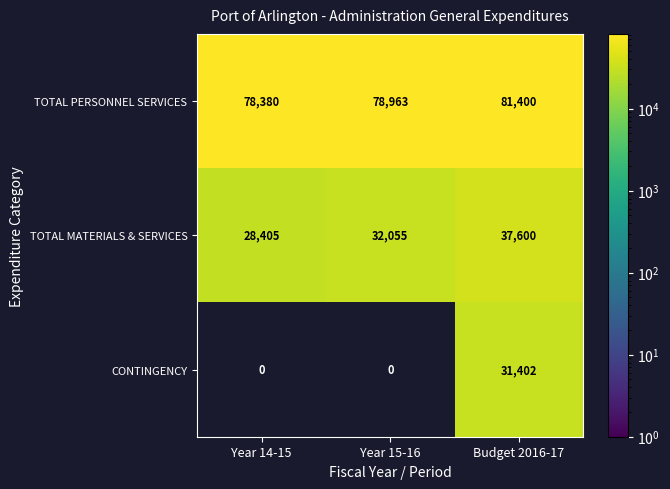

Reading left to right, what are all the values shown in this chart?

TOTAL PERSONNEL SERVICES: Year 14-15=78380	Year 15-16=78963	Budget 2016-17=81400
TOTAL MATERIALS & SERVICES: Year 14-15=28405	Year 15-16=32055	Budget 2016-17=37600
CONTINGENCY: Year 14-15=0	Year 15-16=0	Budget 2016-17=31402